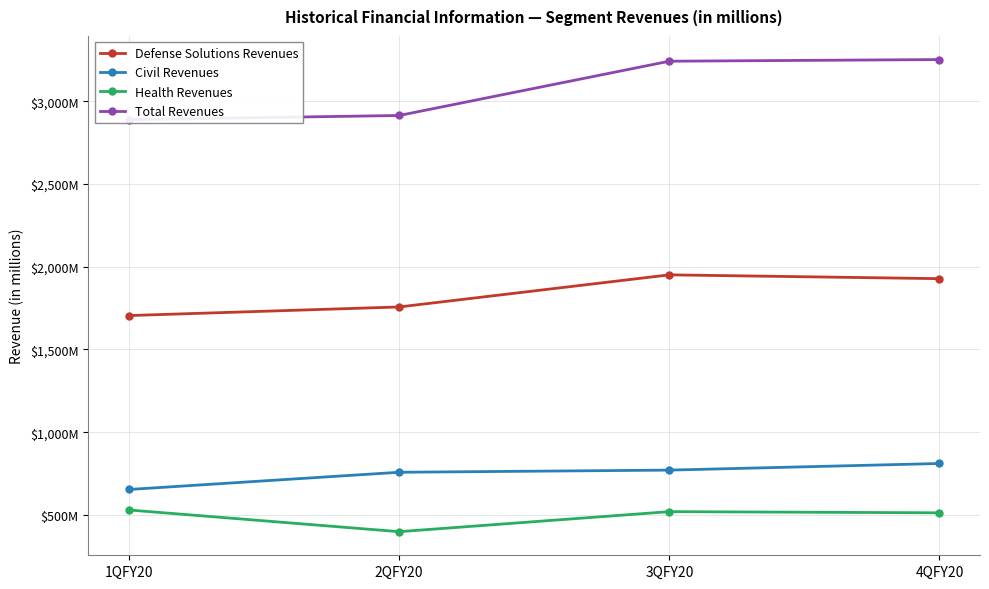

How many lines are shown in the chart?

4